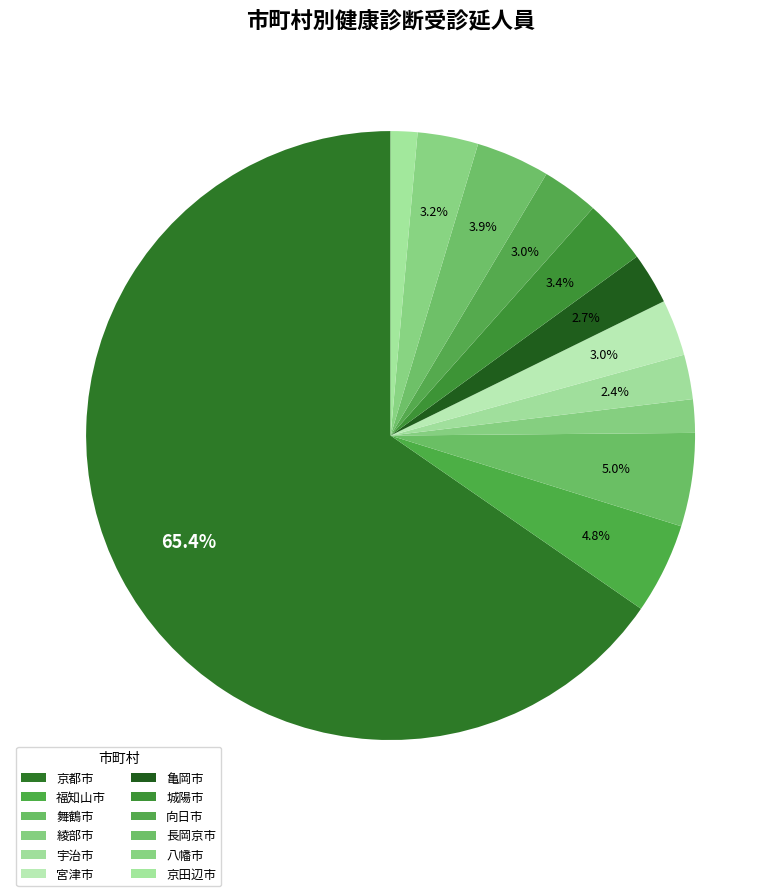

To the nearest percent, what percentage of the pie is 綾部市?

2%